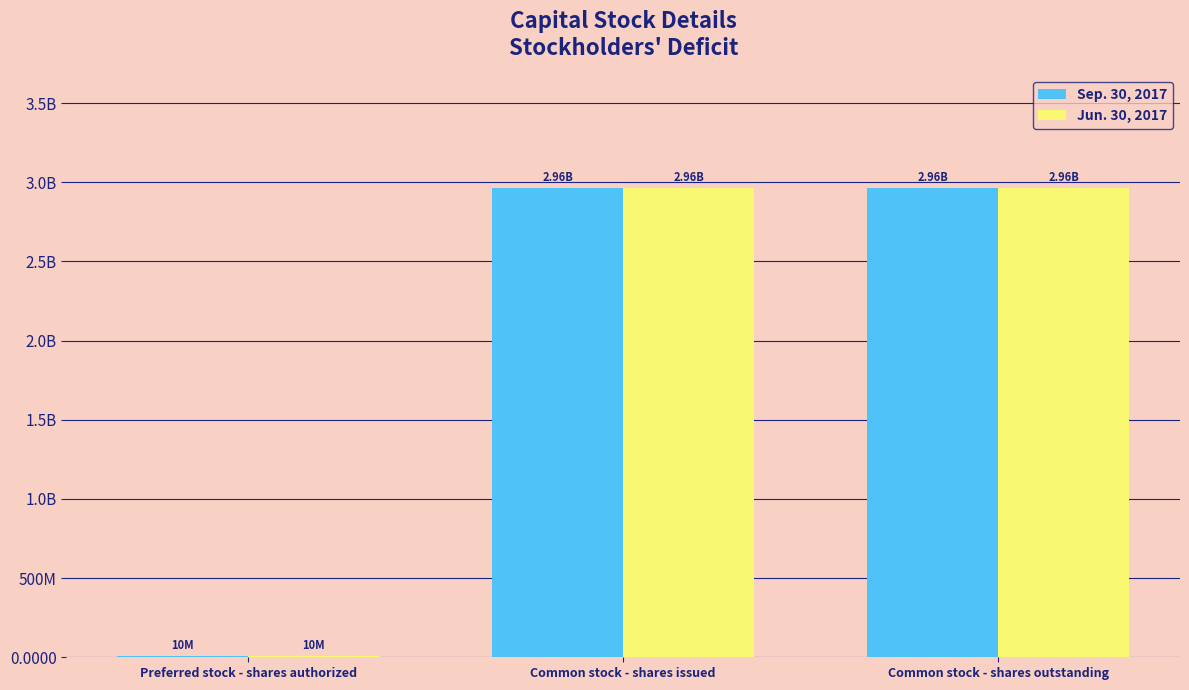

Are the bars grouped side by side (vs. stacked)?

Yes